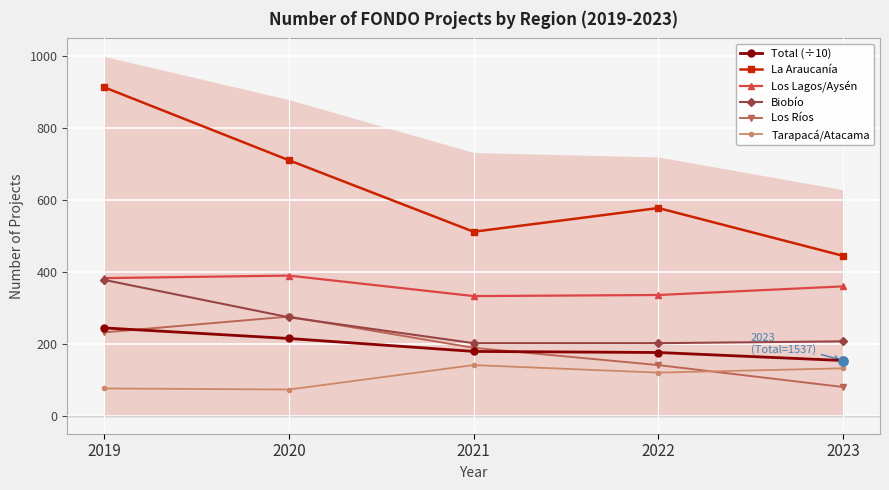

What are all the series names shown in the legend?

Total (÷10), La Araucanía, Los Lagos/Aysén, Biobío, Los Ríos, Tarapacá/Atacama